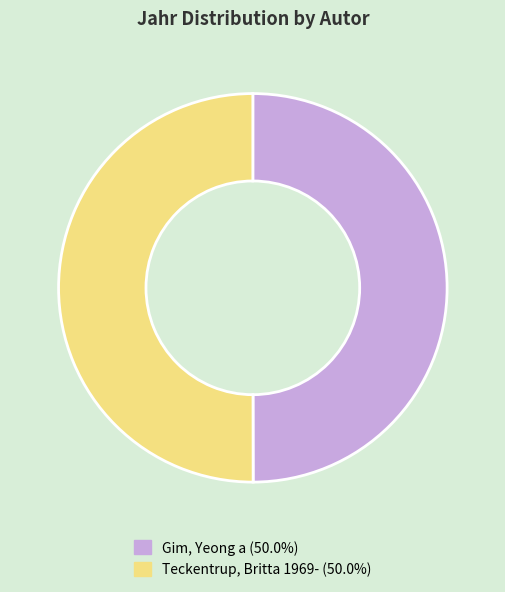

Do Gim, Yeong a (50.0%) and Teckentrup, Britta 1969- (50.0%) together represent more than half of the pie?

Yes